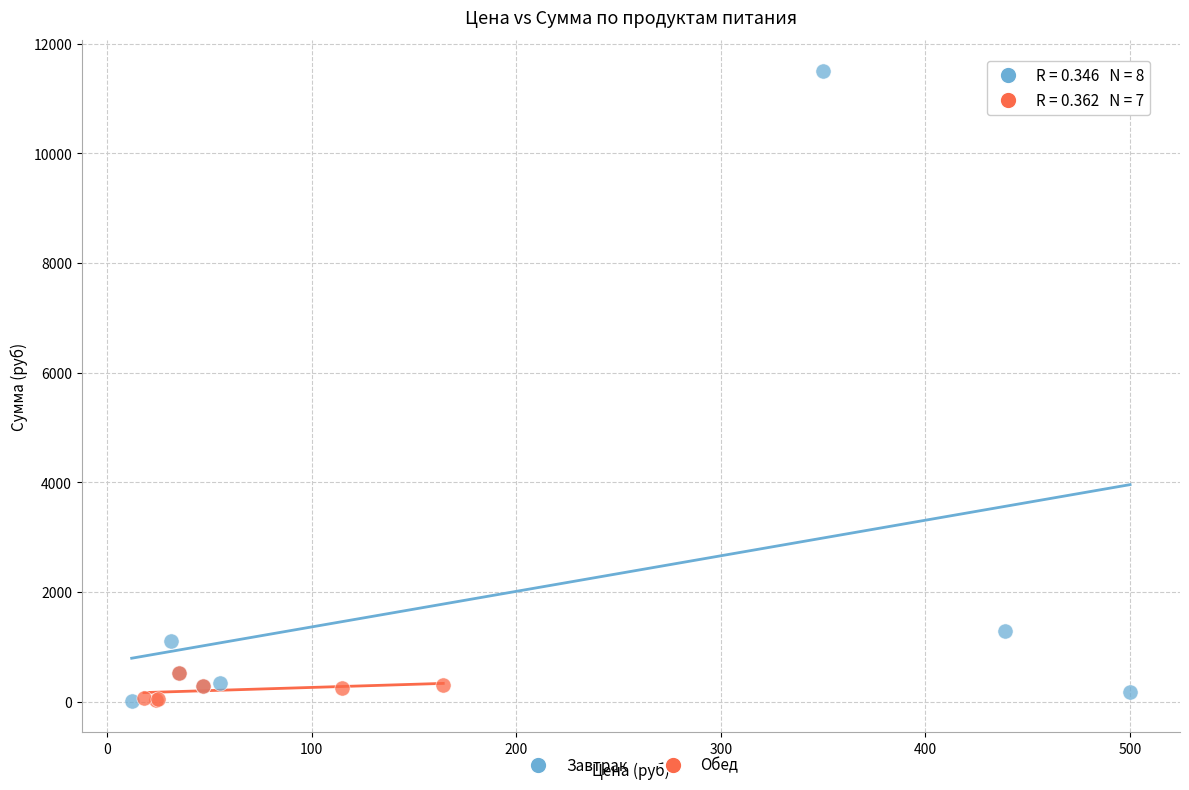

Which series reaches the maximum Y coordinate?

Завтрак